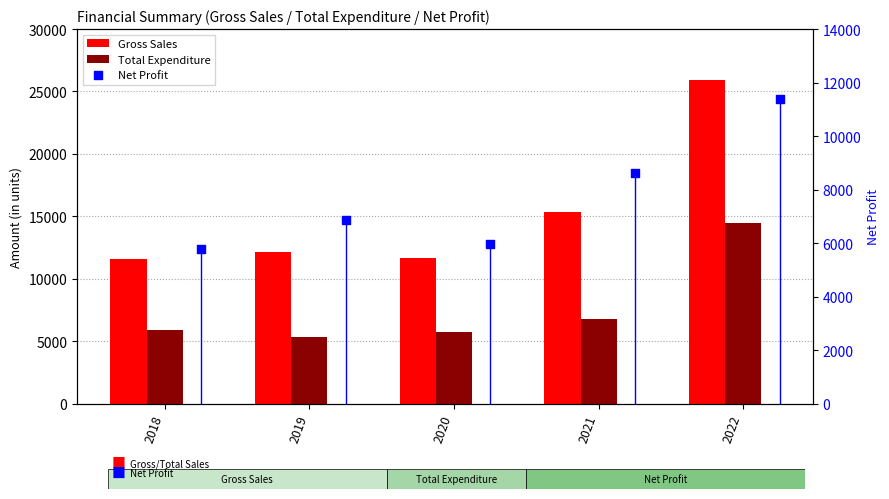

At how many categories does at least one series exceed 14902?

2